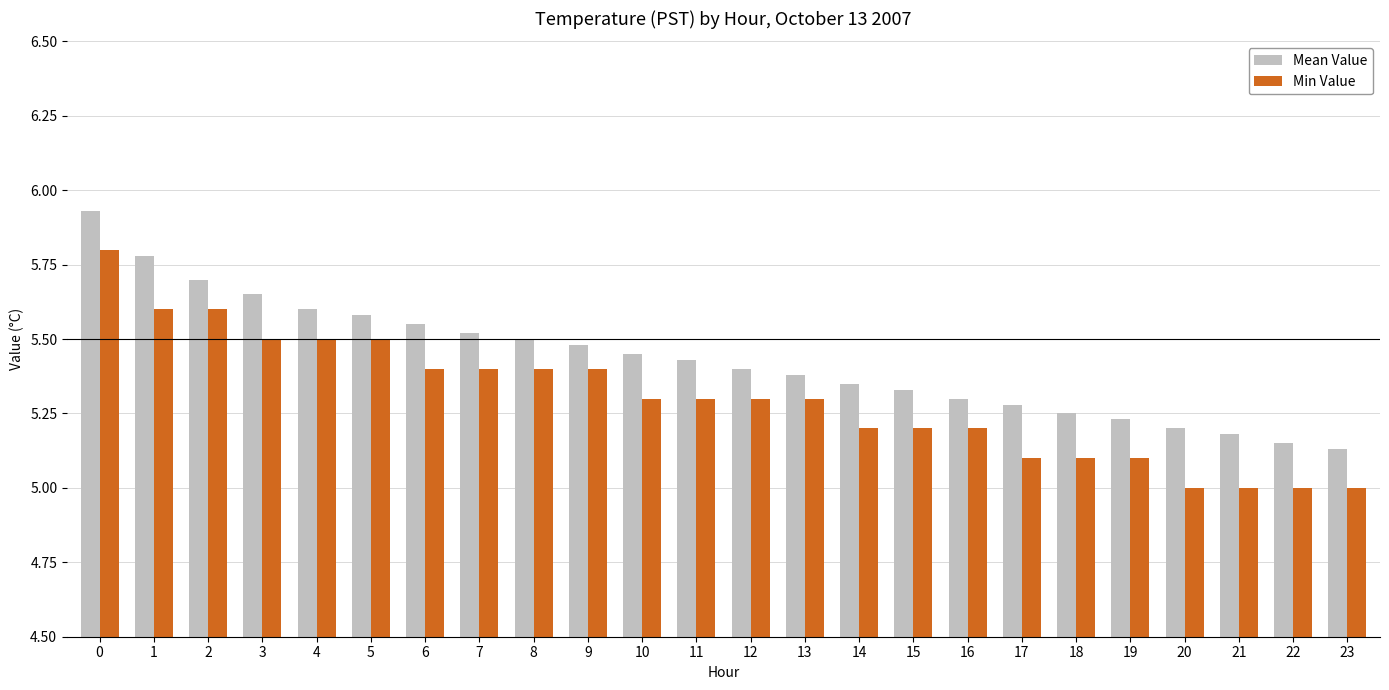

What is the total value across all series at 17?

10.4